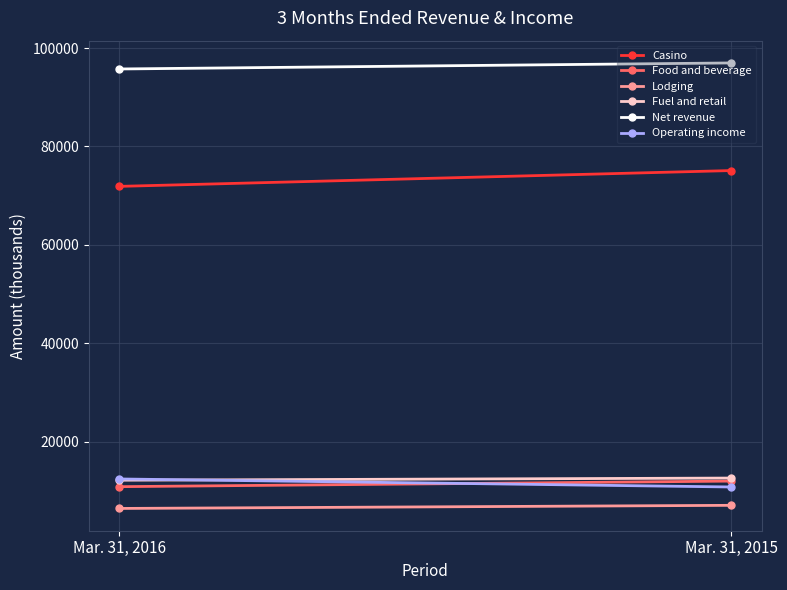

What is the value of the Lodging point at the 2nd from the left?

7032